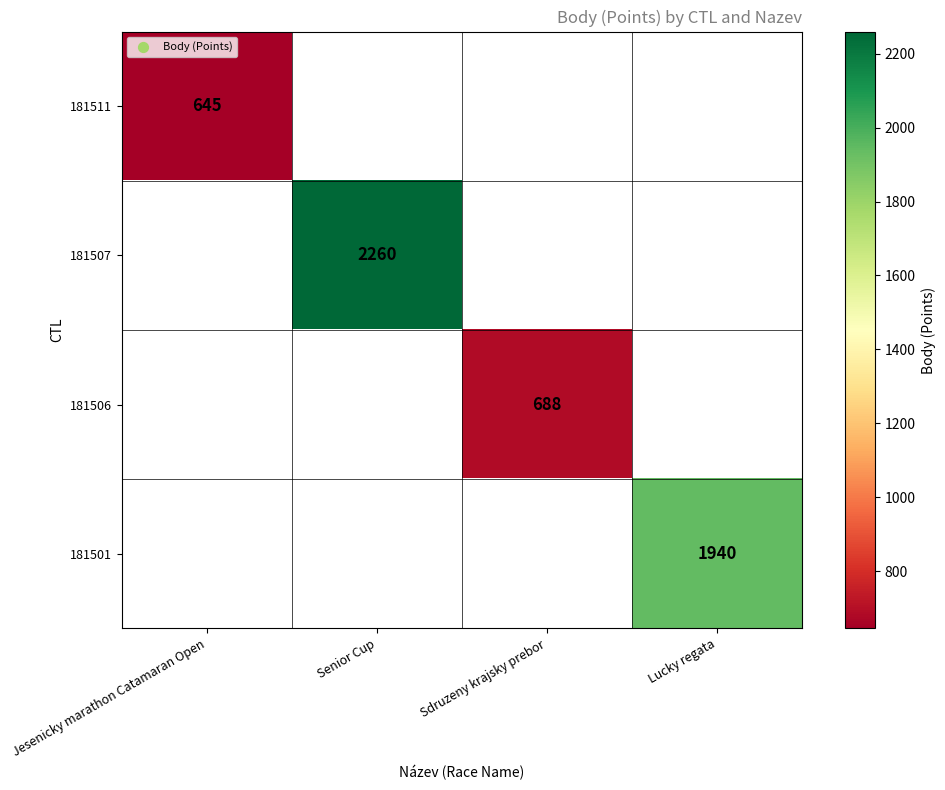

The value of 181506 at Sdruzeny krajsky prebor is 452. True or false?

False